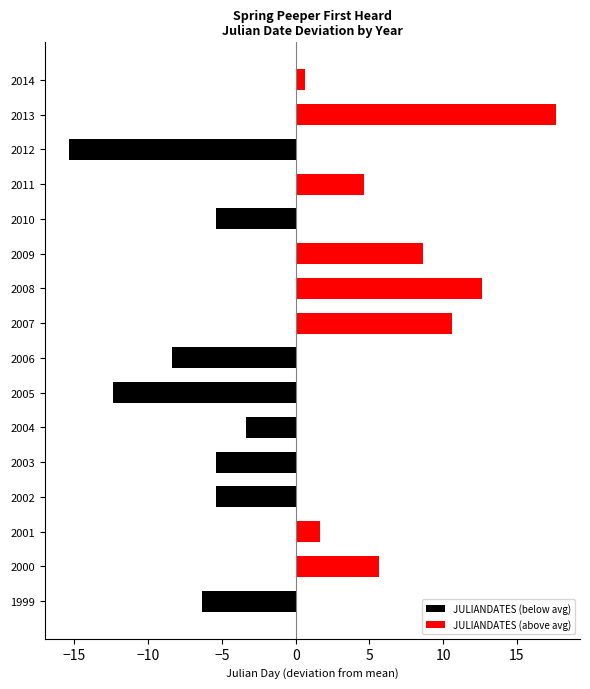

Reading right to left, extract all data points from this chart.

JULIANDATES (below avg): 0.0	0.0	-15.4	0.0	-5.4	0.0	0.0	0.0	-8.4	-12.4	-3.4	-5.4	-5.4	0.0	0.0	-6.4
JULIANDATES (above avg): 0.6	17.6	0.0	4.6	0.0	8.6	12.6	10.6	0.0	0.0	0.0	0.0	0.0	1.6	5.6	0.0